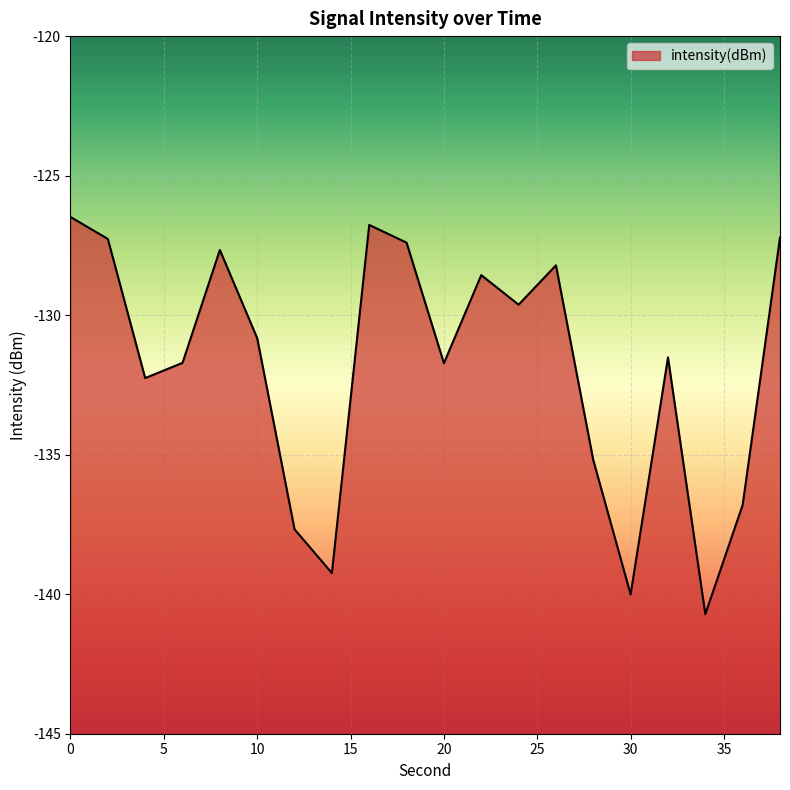

Reading right to left, transcribe all the data shown in this chart.

38=-127.2	36=-136.8	34=-140.7	32=-131.5	30=-140.0	28=-135.2	26=-128.2	24=-129.6	22=-128.6	20=-131.7	18=-127.4	16=-126.8	14=-139.2	12=-137.7	10=-130.8	8=-127.7	6=-131.7	4=-132.3	2=-127.3	0=-126.5